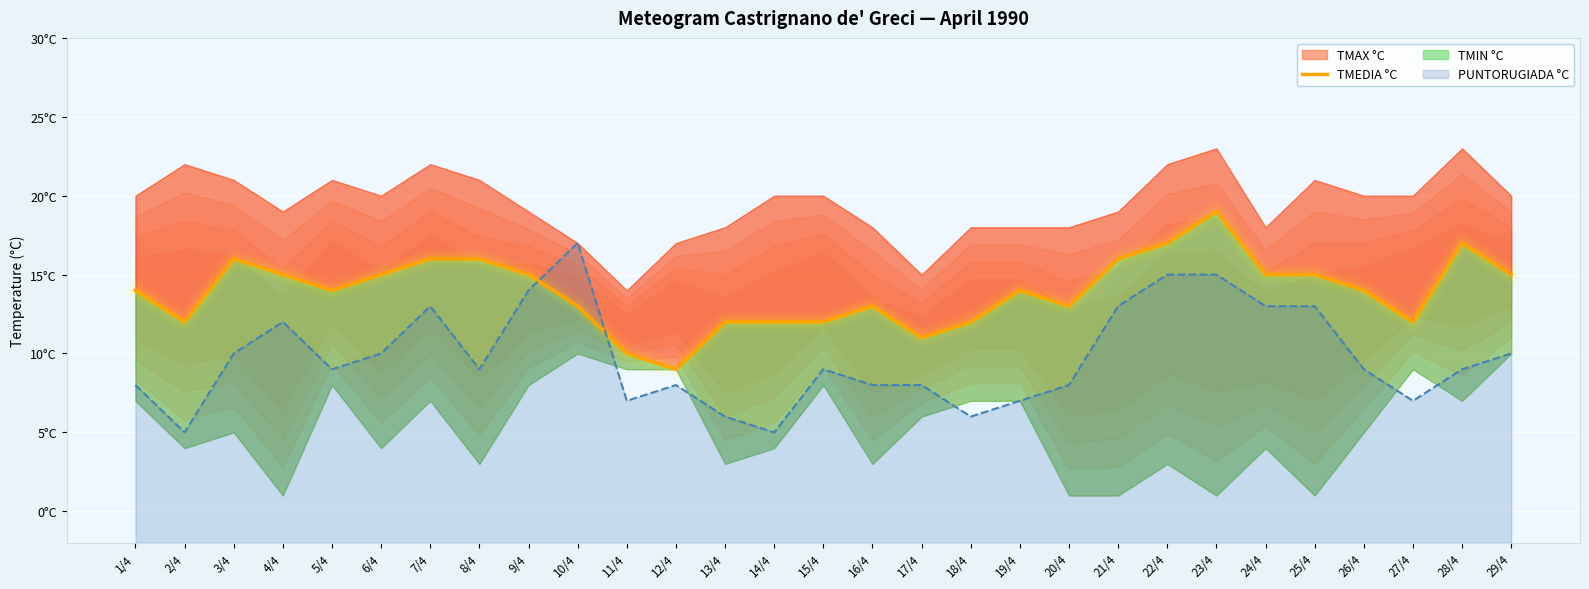

What is the sum of all values?

404